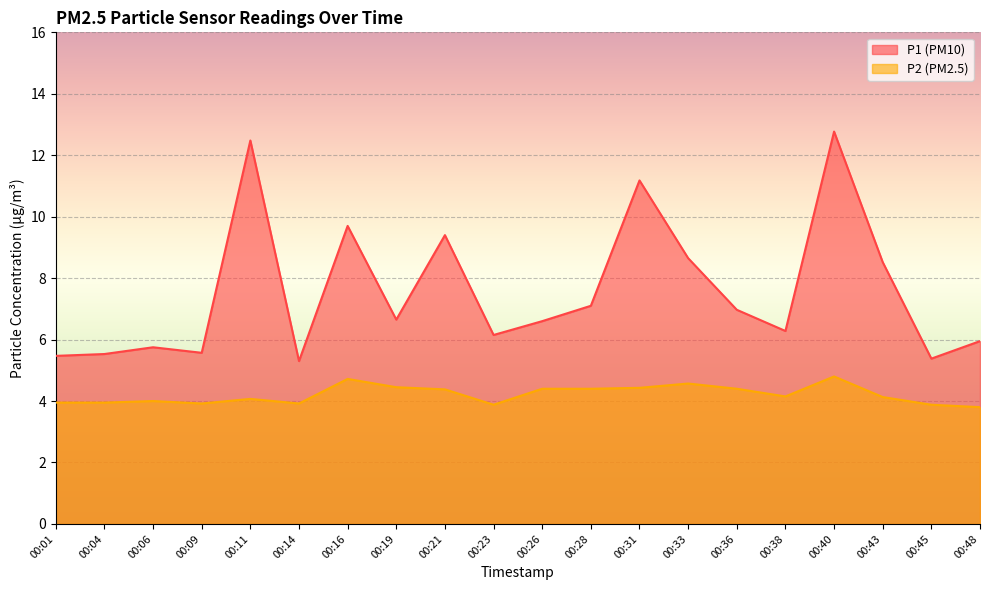

At which category is the sum across all series the highest?

00:40